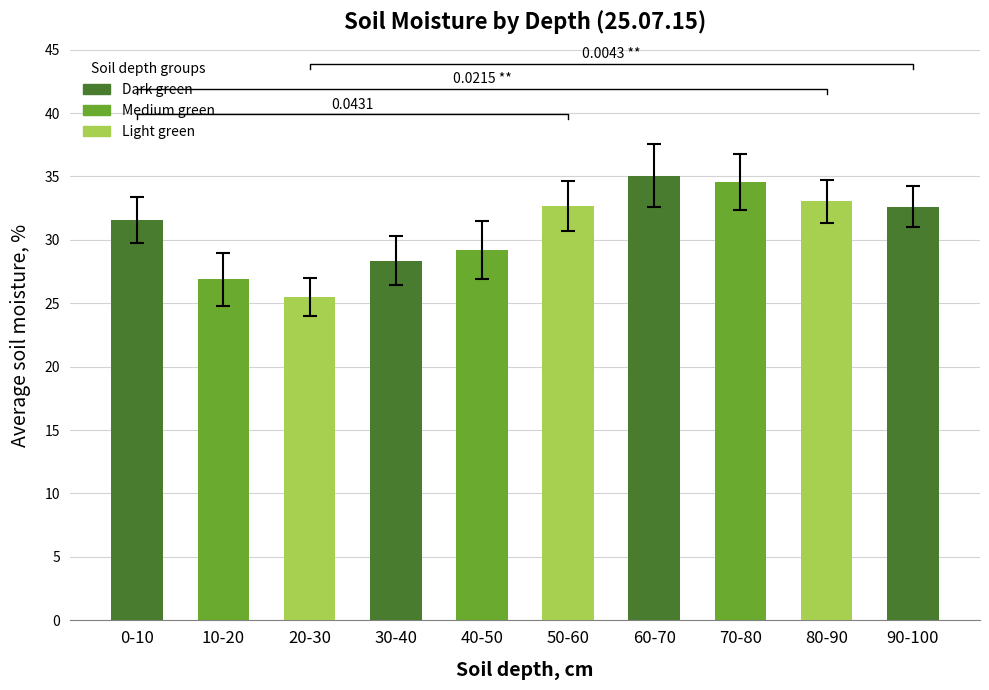

Approximately how many times larger is the value at 0-10 compared to 20-30?

1.2